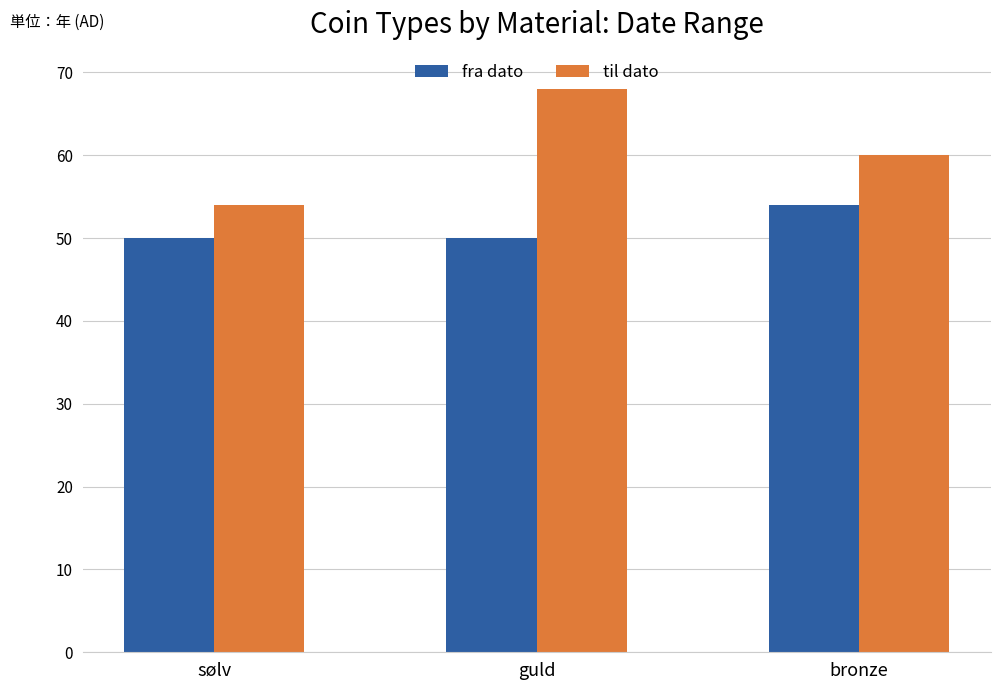

Are the bars horizontal?

No